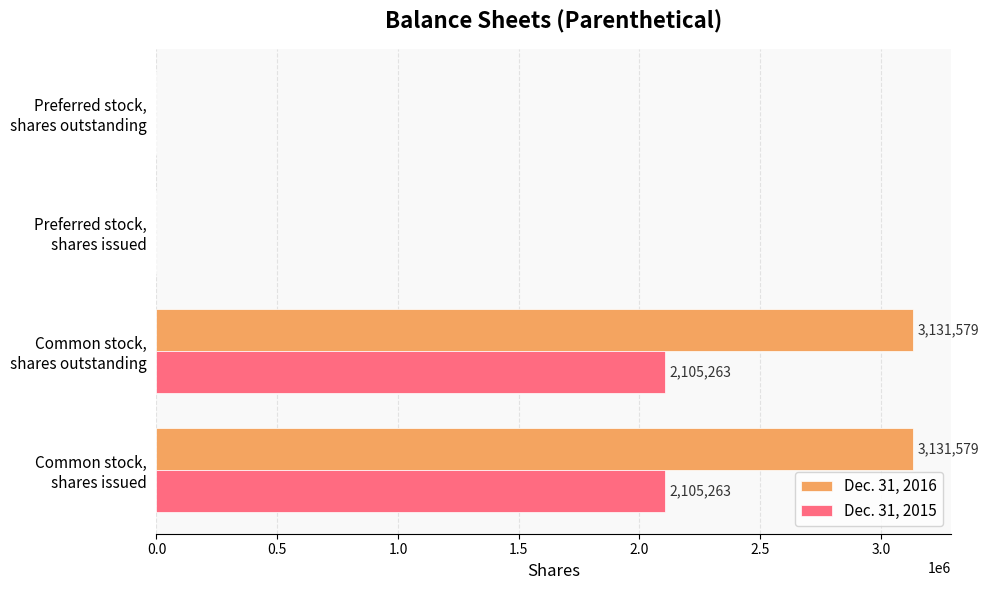

Which series has the largest total across all categories?

Dec. 31, 2016